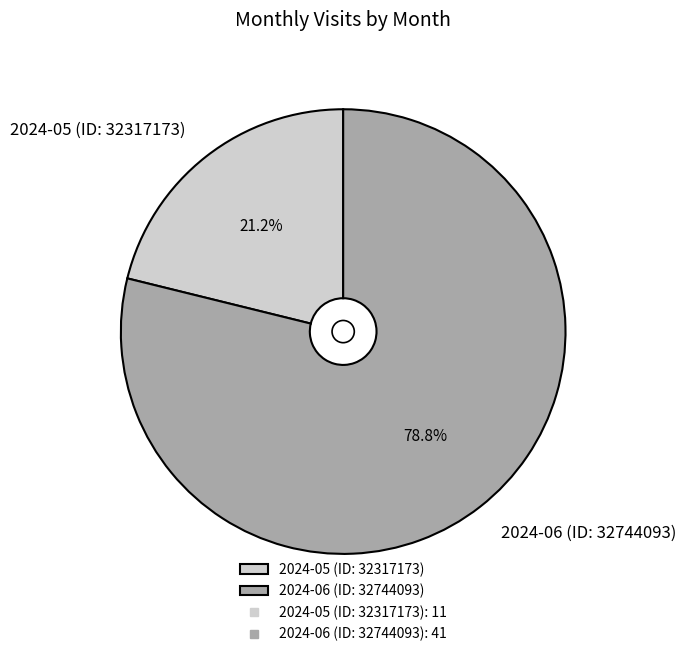

Which slice is the largest?

2024-06 (ID: 32744093)